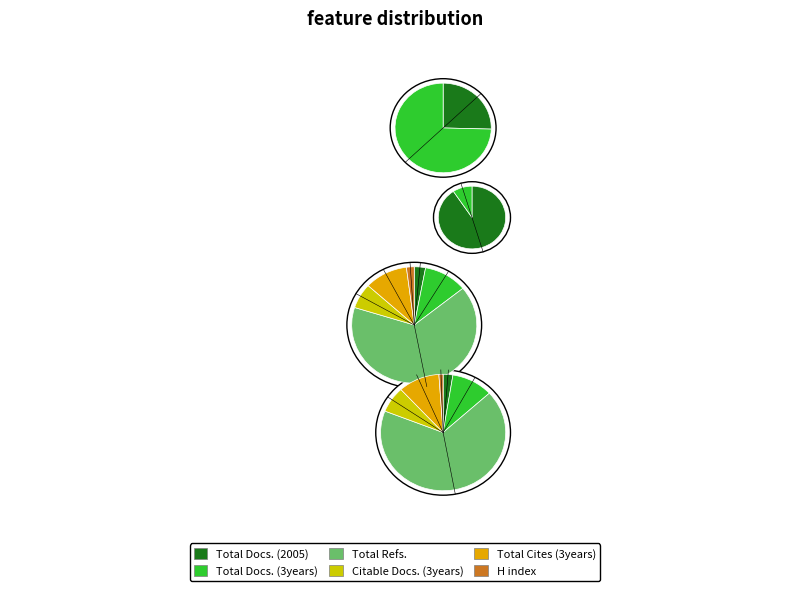

What percentage is the Total Cites (3years) slice, to the nearest percent?

13%